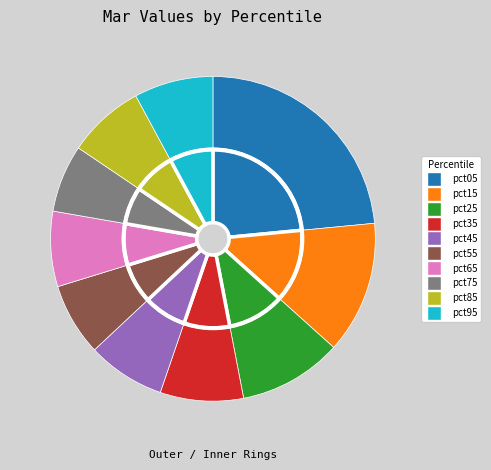

Does pct45 represent more than half of the total?

No